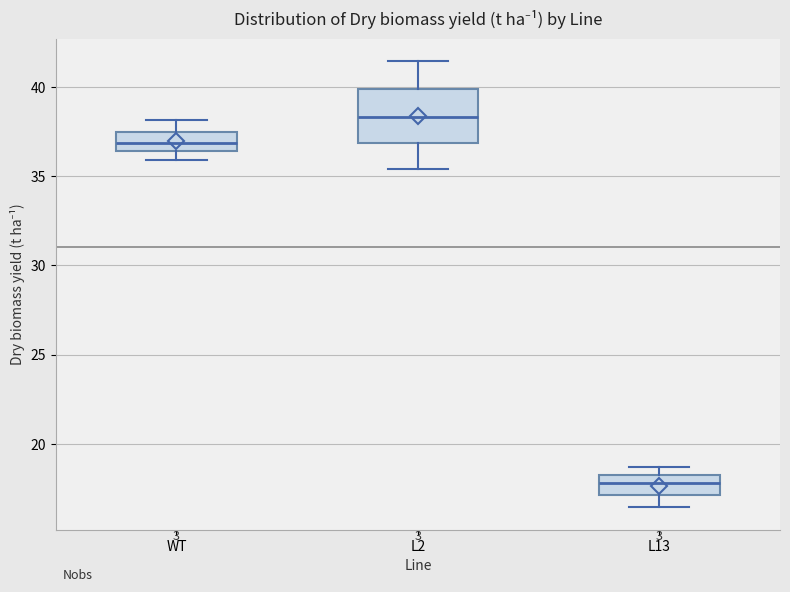

Which box is the tallest, from its lower edge to its upper edge?

L2